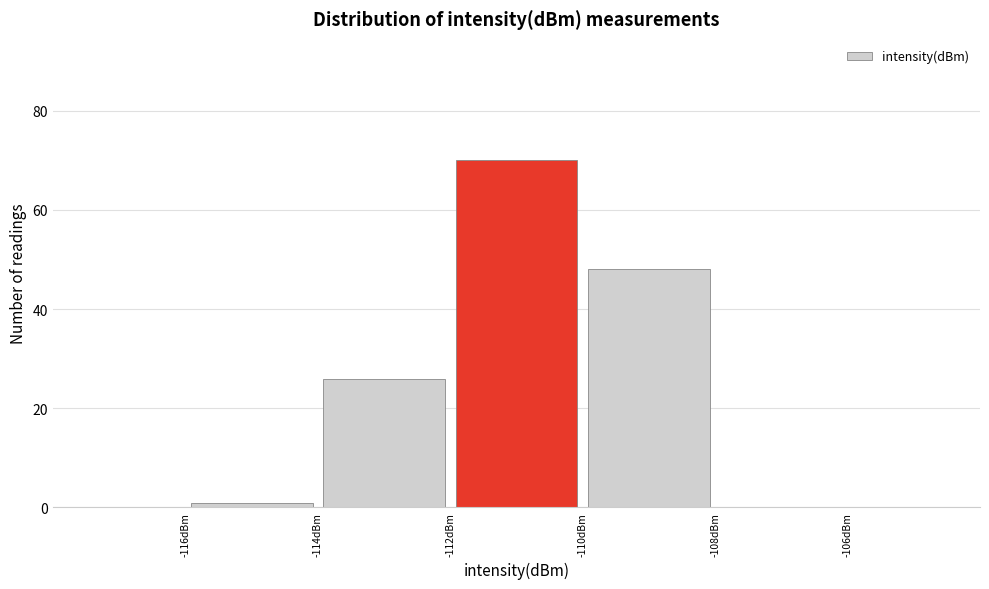

Reading left to right, list every bar in this chart as the range it spans on the x-axis followed by its height. The values are not printed on the chart, so give them approximately, as read against the axis.

-116 to -114: under 2
-114 to -112: 26
-112 to -110: 70
-110 to -108: 48
-108 to -106: 0